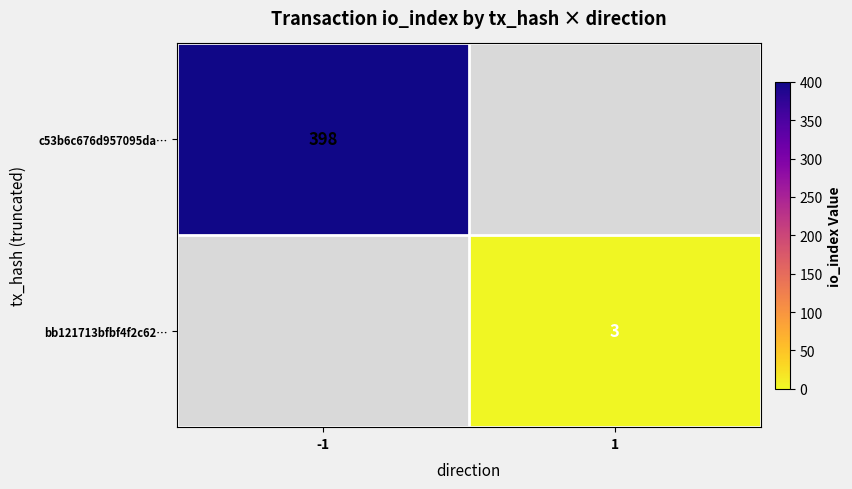

Is it true that bb121713bfbf4f2c62… equals 3 at 1?

True